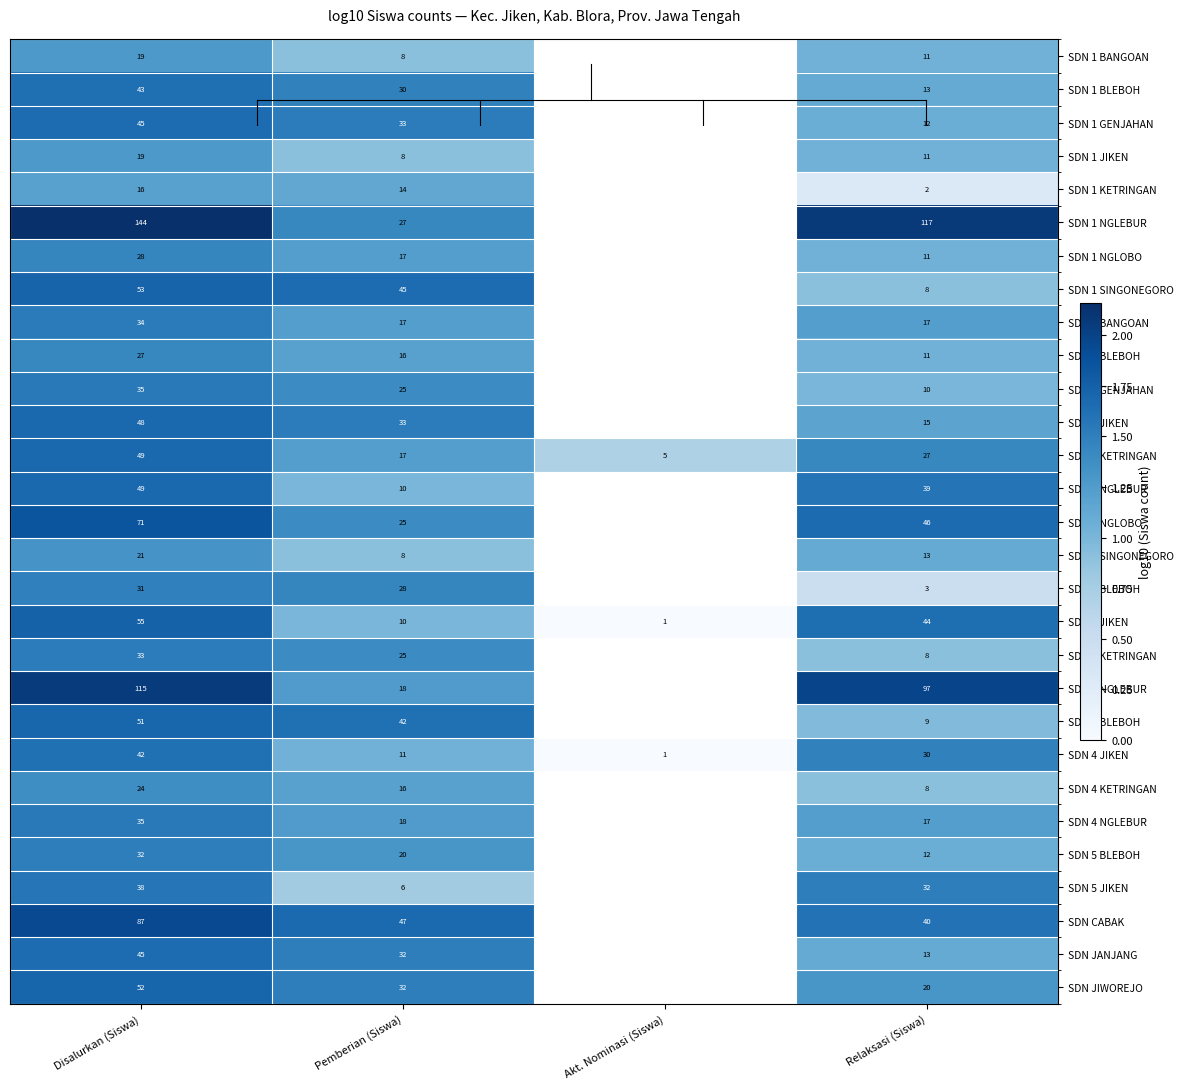

At which category is the sum across all series the highest?

Disalurkan (Siswa)